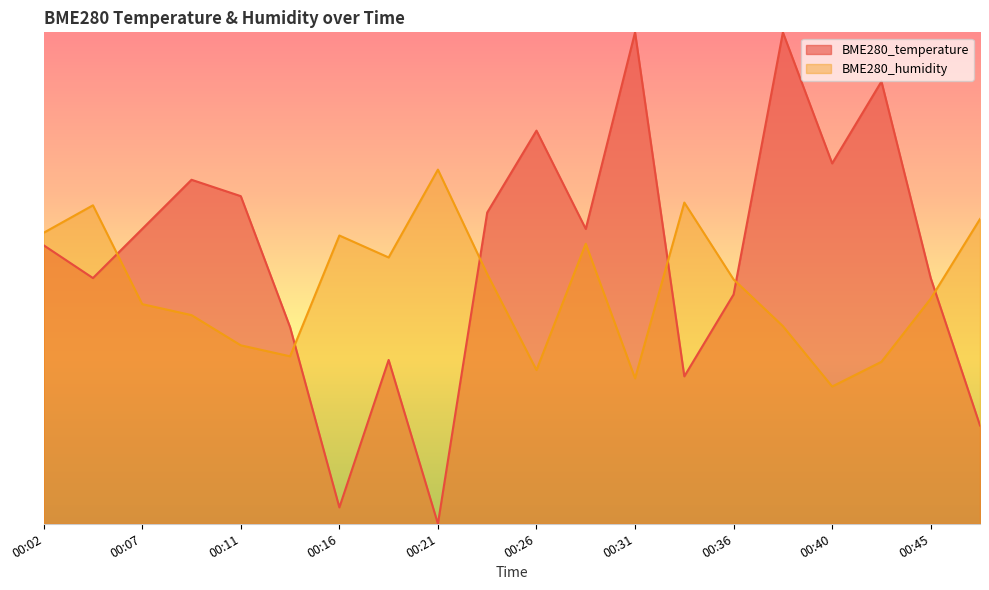

What is the spread (max minus min) of values at 00:36?

0.1